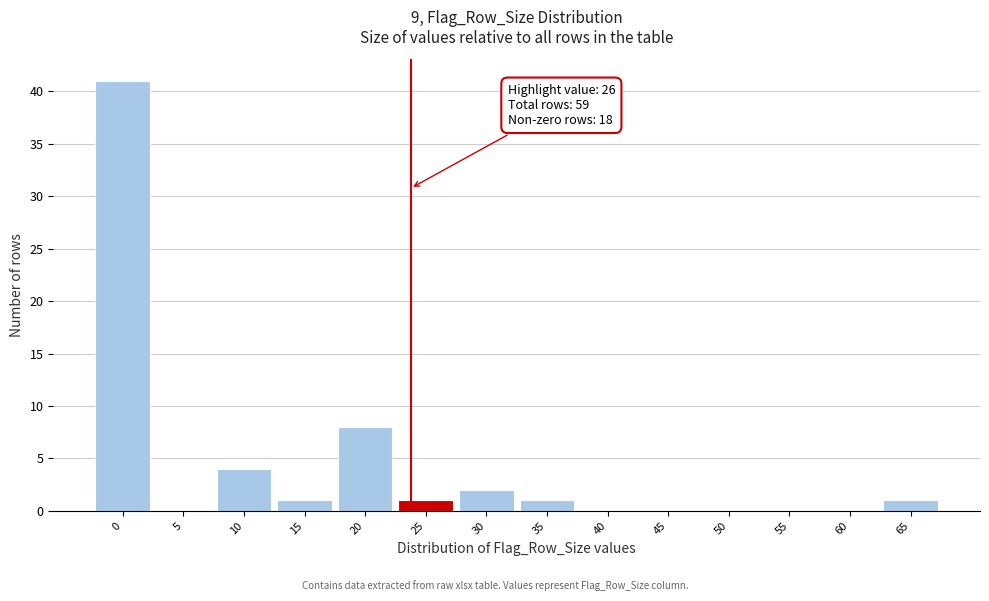

Reading right to left, list all the values displayed in this chart.

65=1	60=0	55=0	50=0	45=0	40=0	35=1	30=2	25=1	20=8	15=1	10=4	5=0	0=41